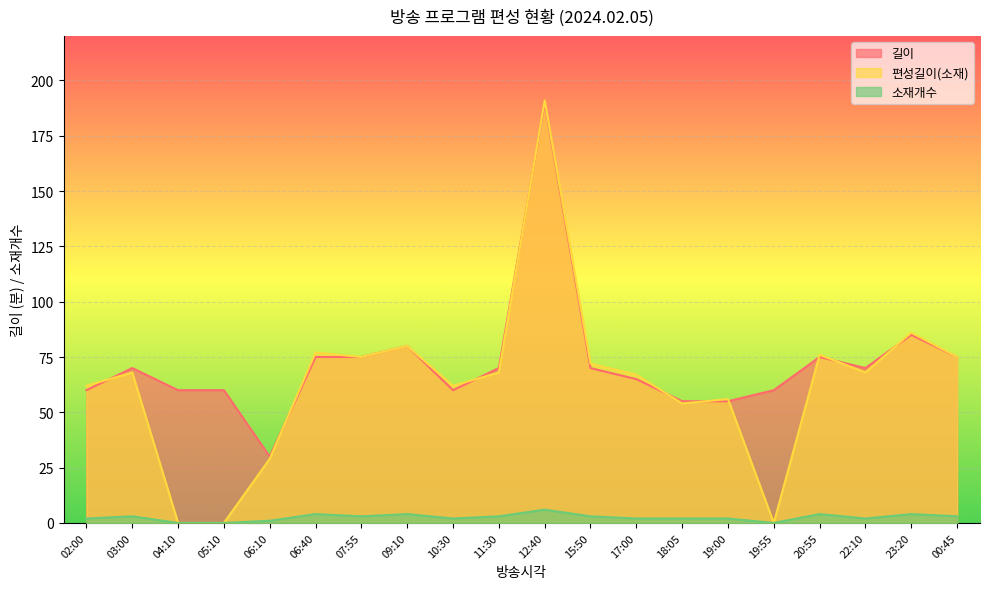

What position from the left is 04:10?

3